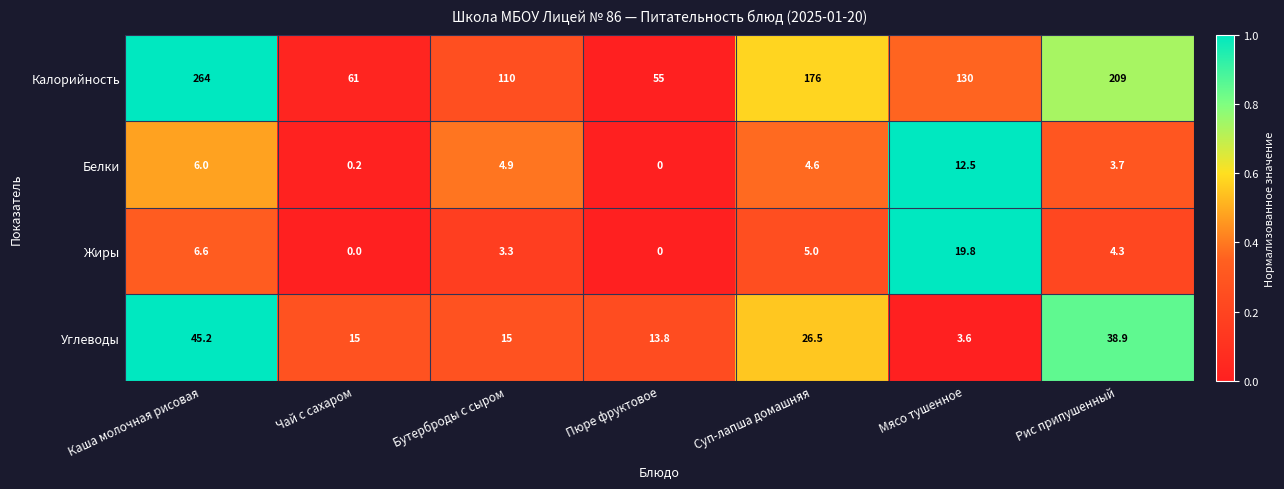

How many data points does each series have?

7